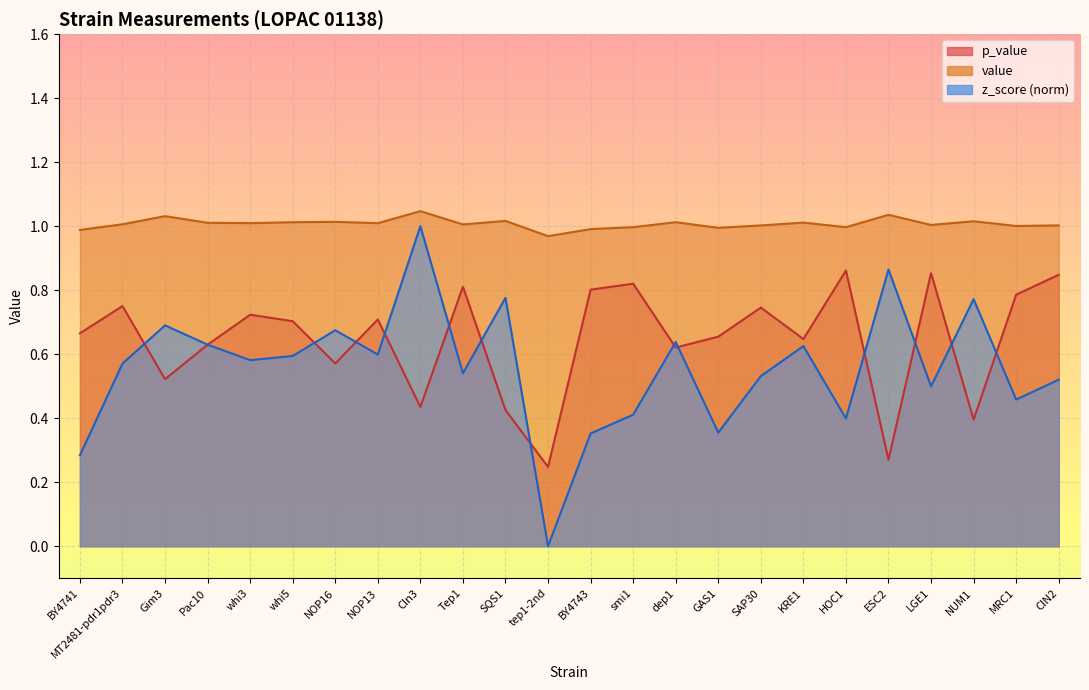

Where is the first local minimum for p_value?

Gim3